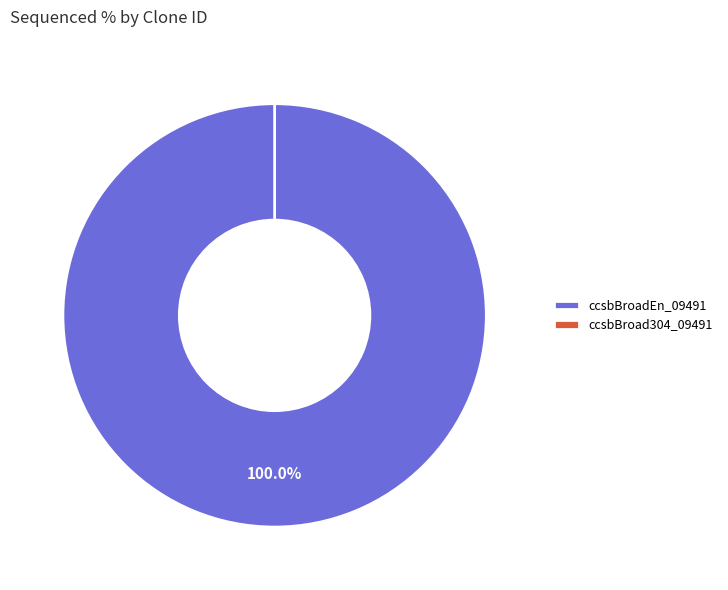

The ccsbBroadEn_09491 slice represents 100% of the pie. True or false?

True